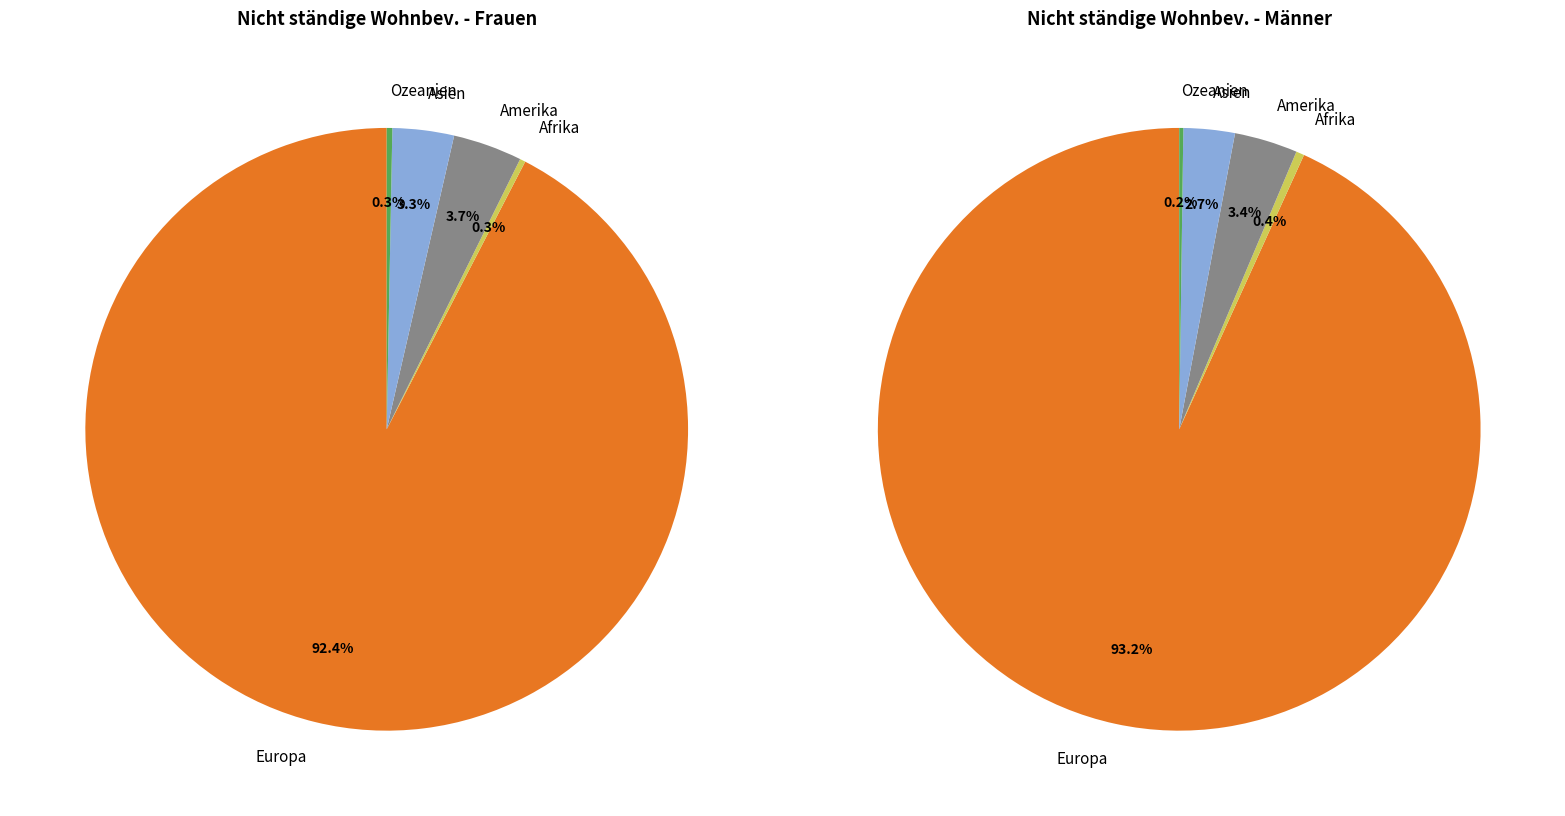

How many slices are in this pie chart?

5